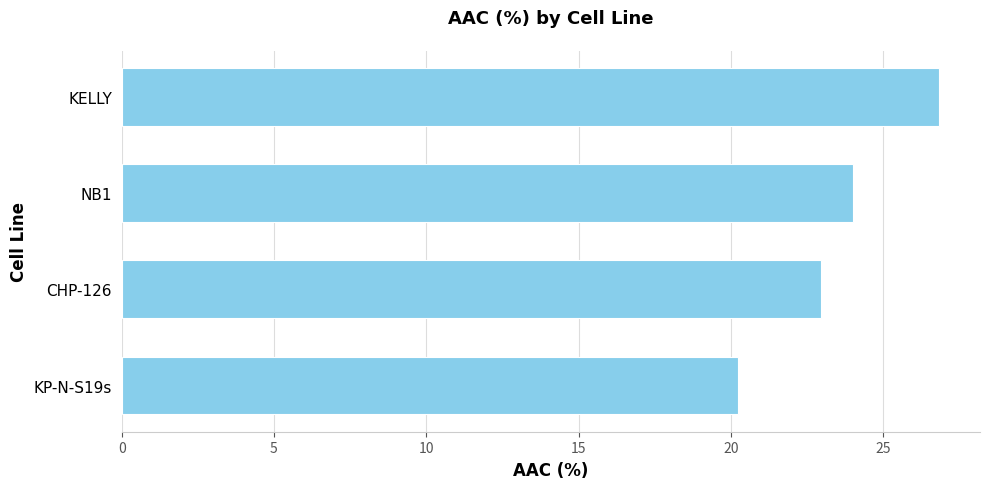

What is the change in value from KP-N-S19s to CHP-126?

+2.7